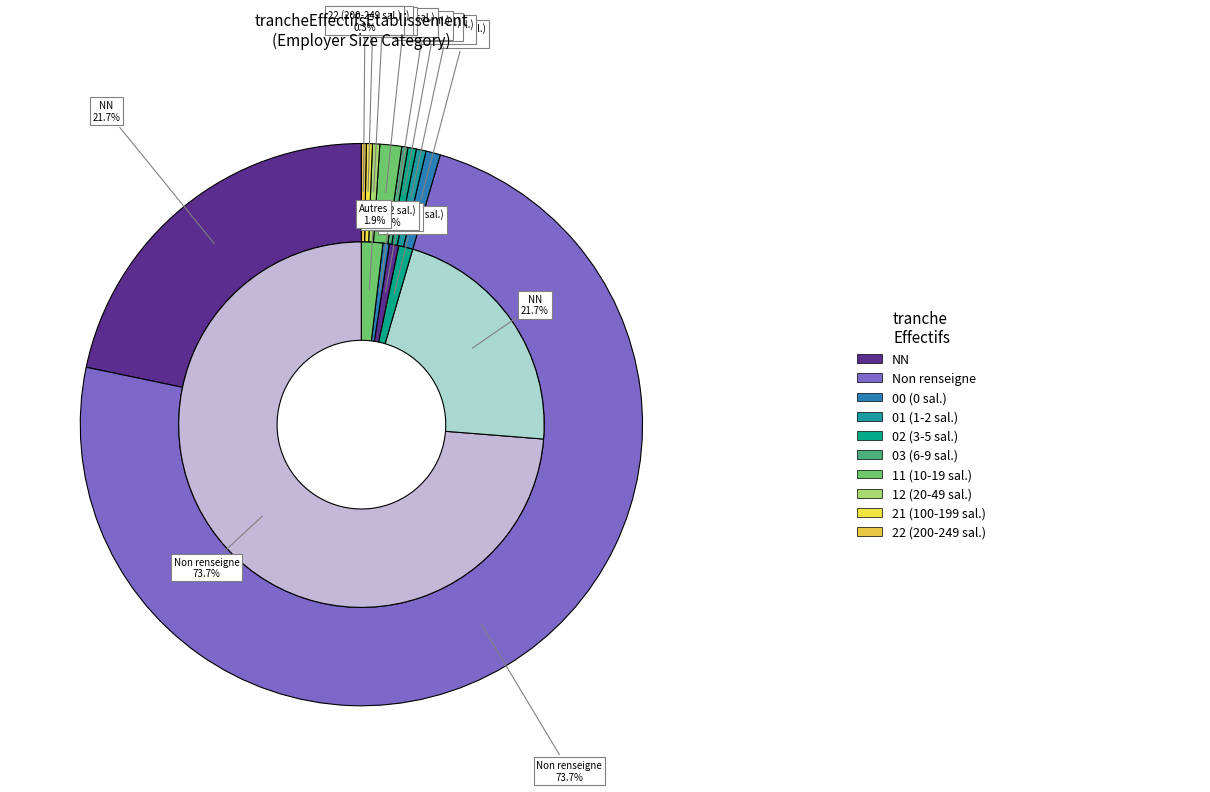

To the nearest percent, what is the combined percentage of NN and 00?

23%